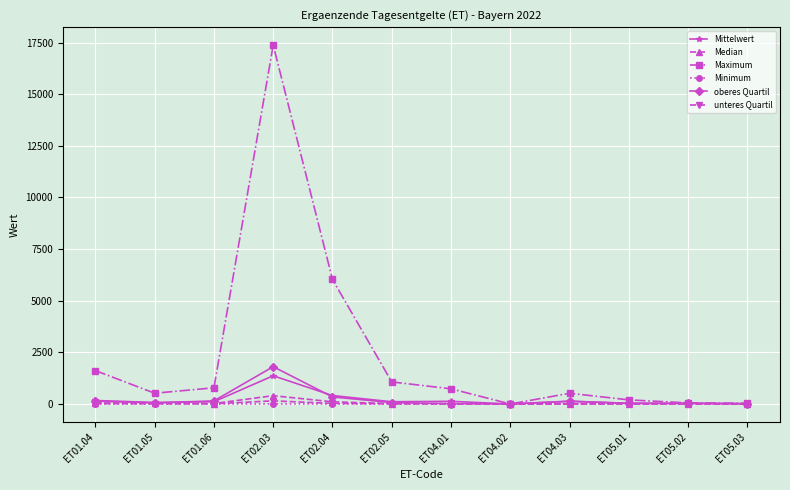

What position from the right is ET02.03?

9